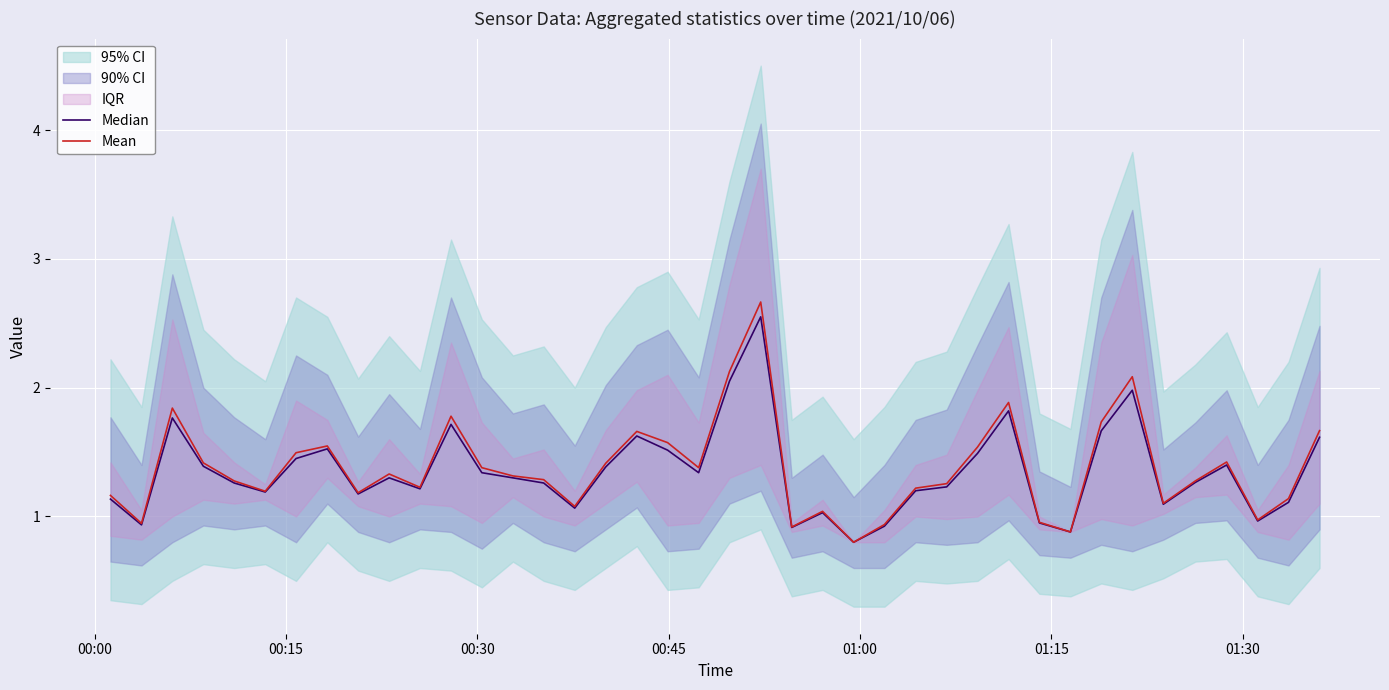

In Mean, how many points are lower than both neighbors (excluding endpoints)?

11